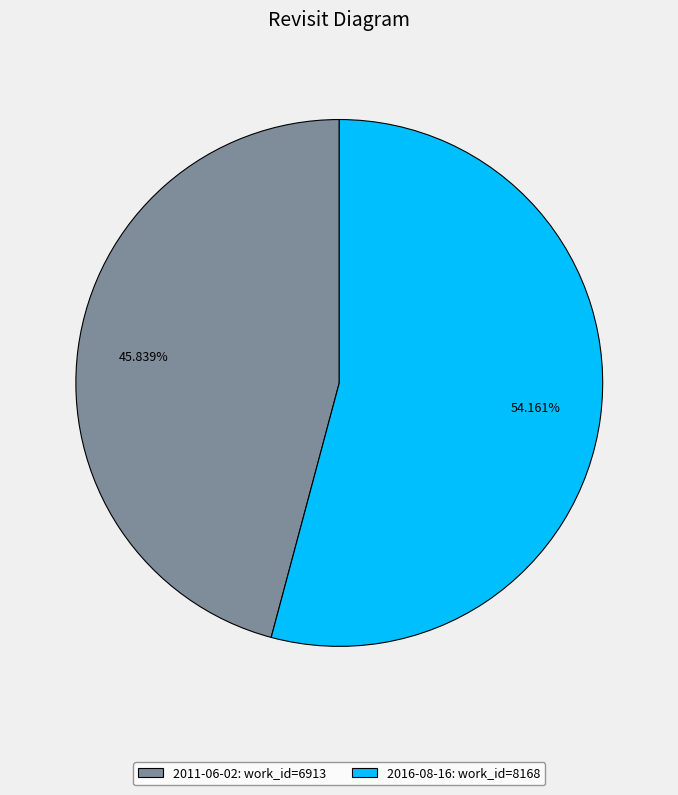

What portion of the pie excludes 2011-06-02?

54.2%